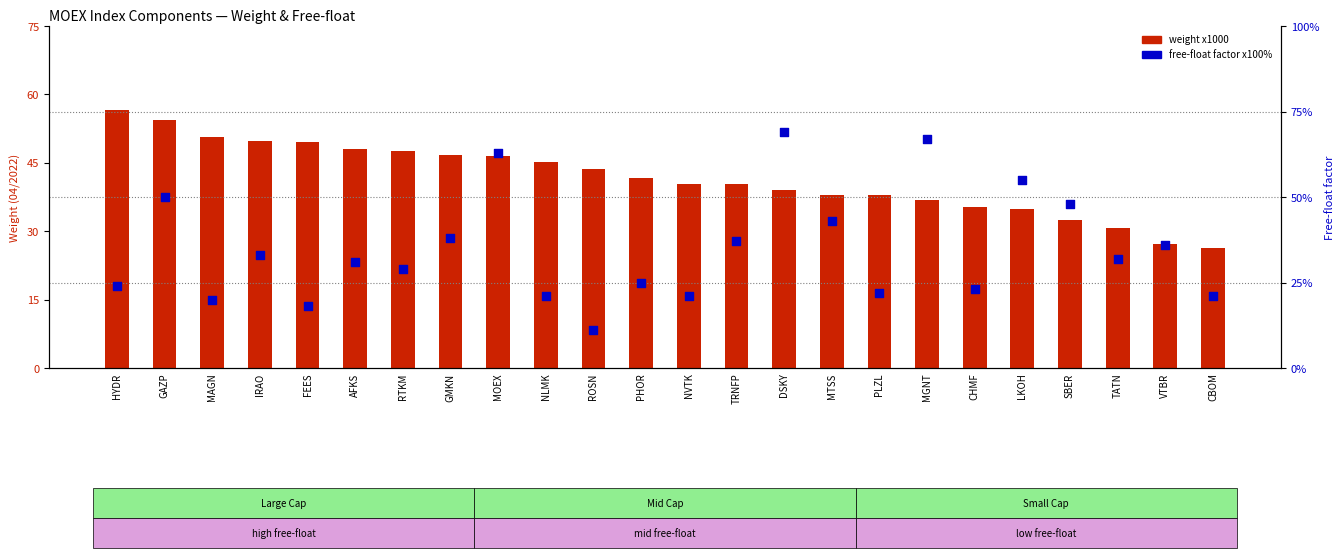

What is the total value across all series at GAZP?

104.4